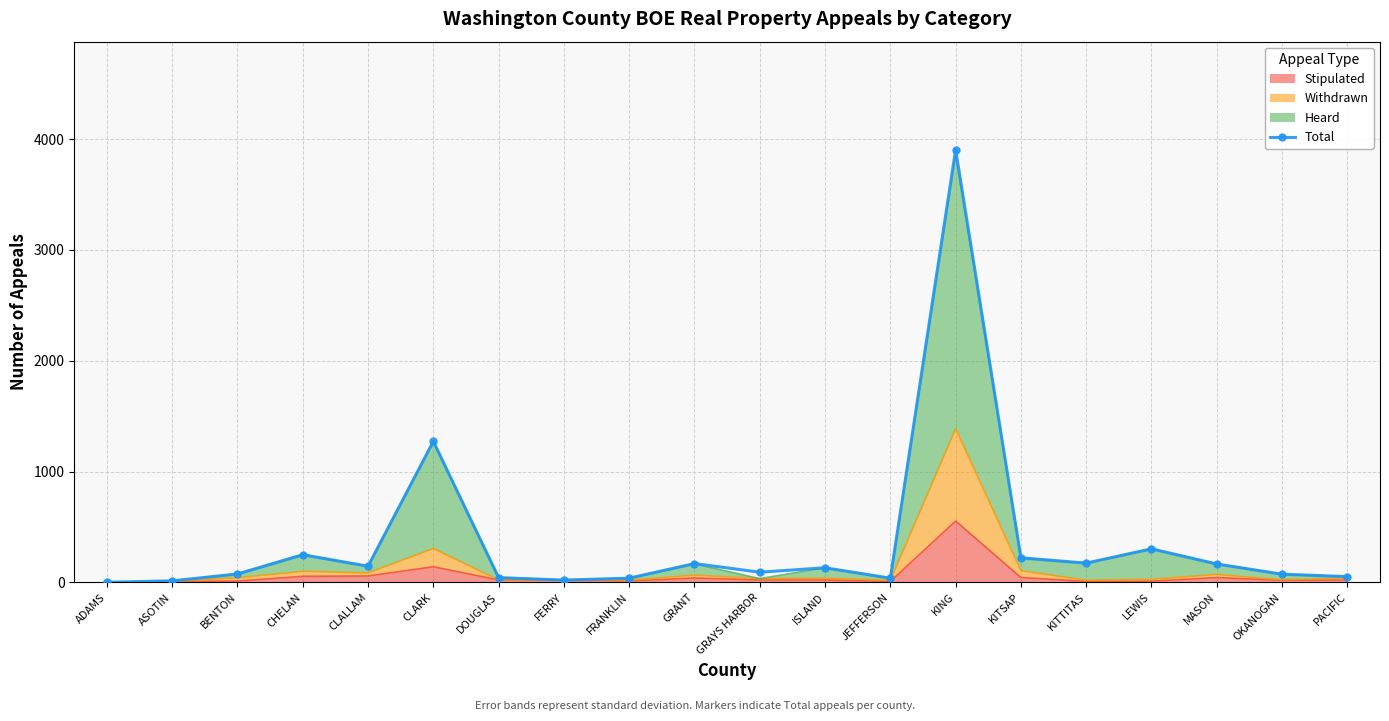

True or false: the data shows 7 at ASOTIN.

False